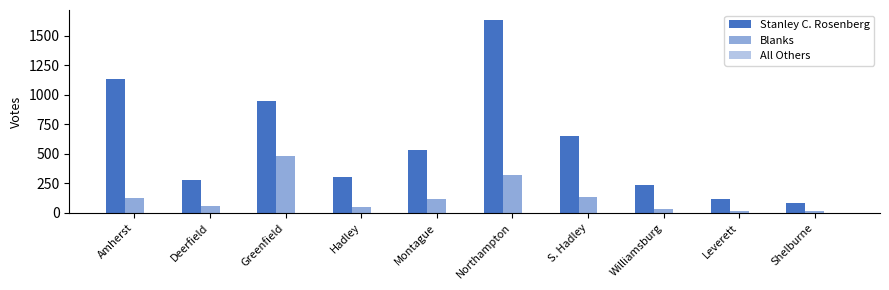

Count the number of categories in the chart.

10